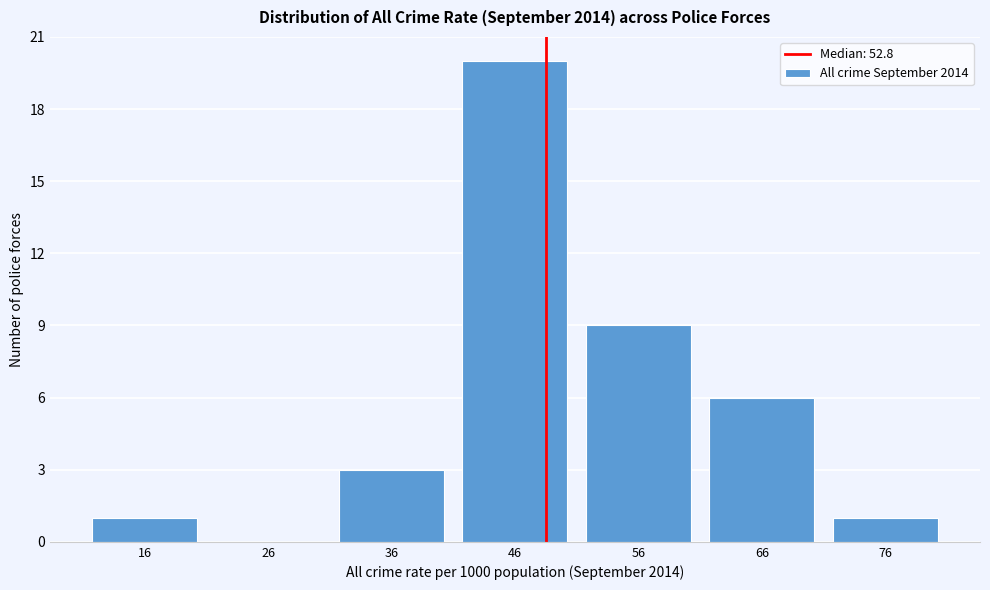

Reading right to left, what are all the values shown in this chart?

76=1	66=6	56=9	46=20	36=3	26=0	16=1